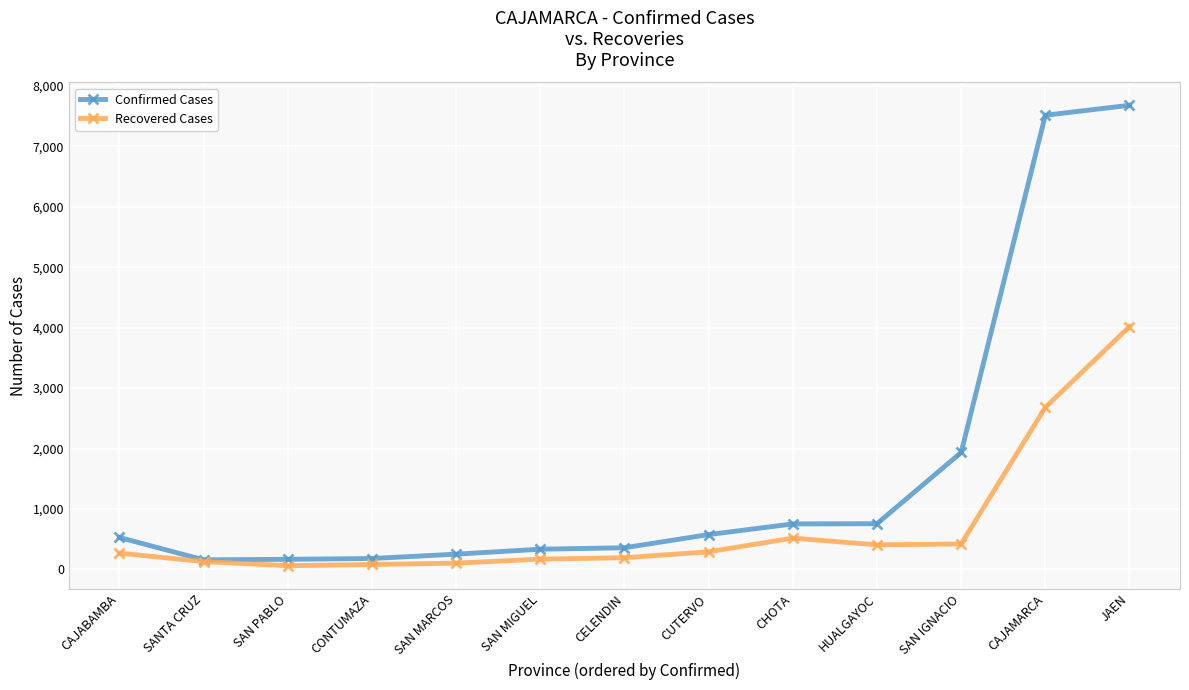

Does the chart display data point markers on the line(s)?

Yes